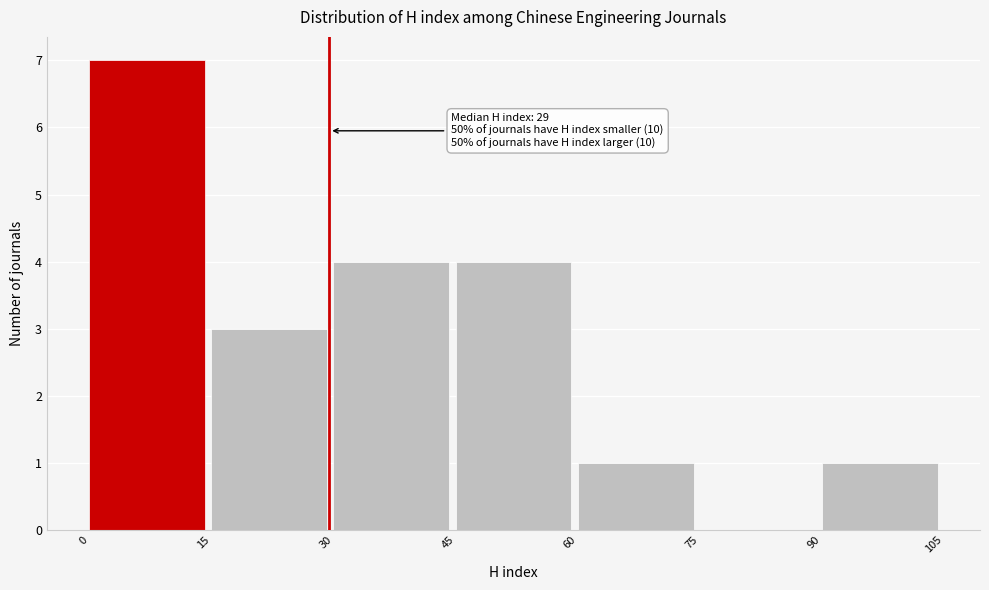

Over which range of the x-axis is the bar tallest?

0 to 15